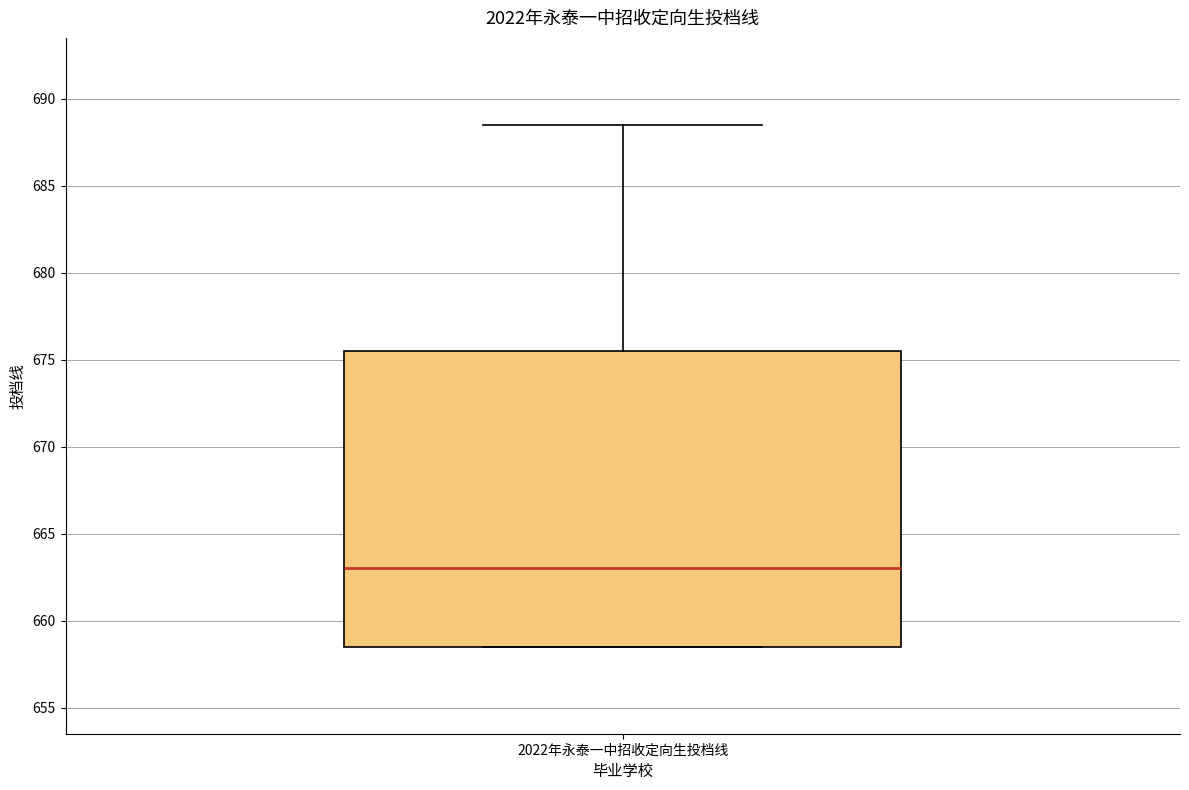

Transcribe this box plot: give where the median line is, the range the box spans, and where the two whiskers end, as read against the y-axis. The values are not printed on the chart, so give them approximately, as read against the axis.

median 663.0, box 658.5 to 675.5, whiskers 658.5 to 688.5